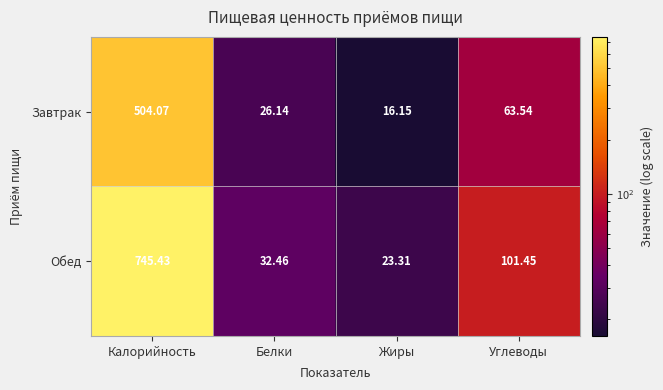

At which label does Завтрак first exceed 63?

Калорийность